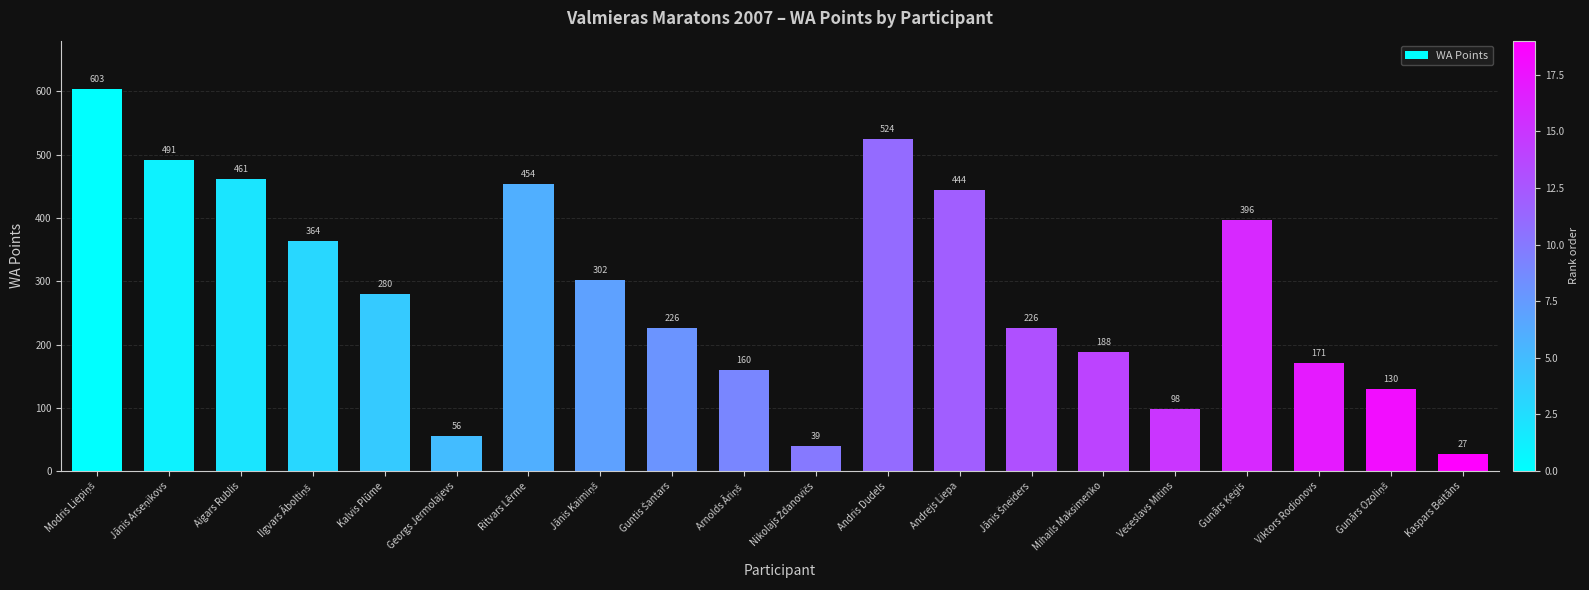

What is the maximum value shown in the chart?

603